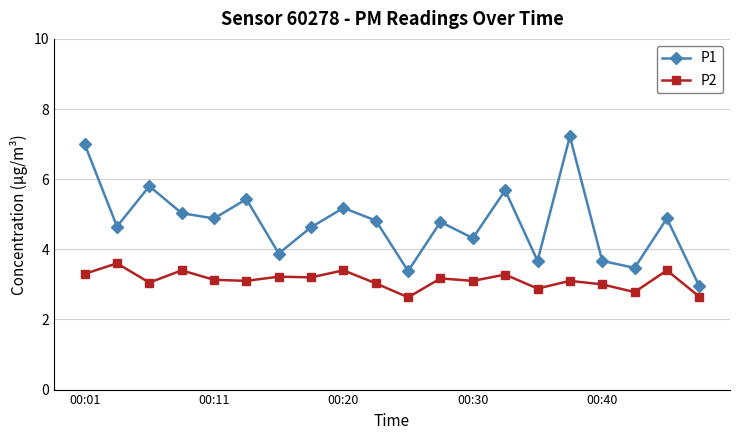

List the series in order of their overall mean, highest first.

P1, P2